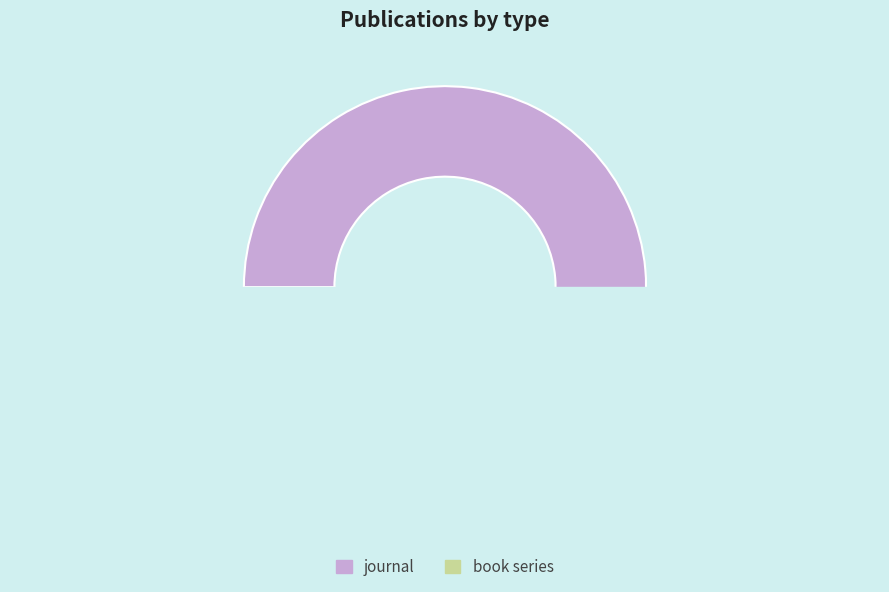

How many segments does this pie chart have?

2